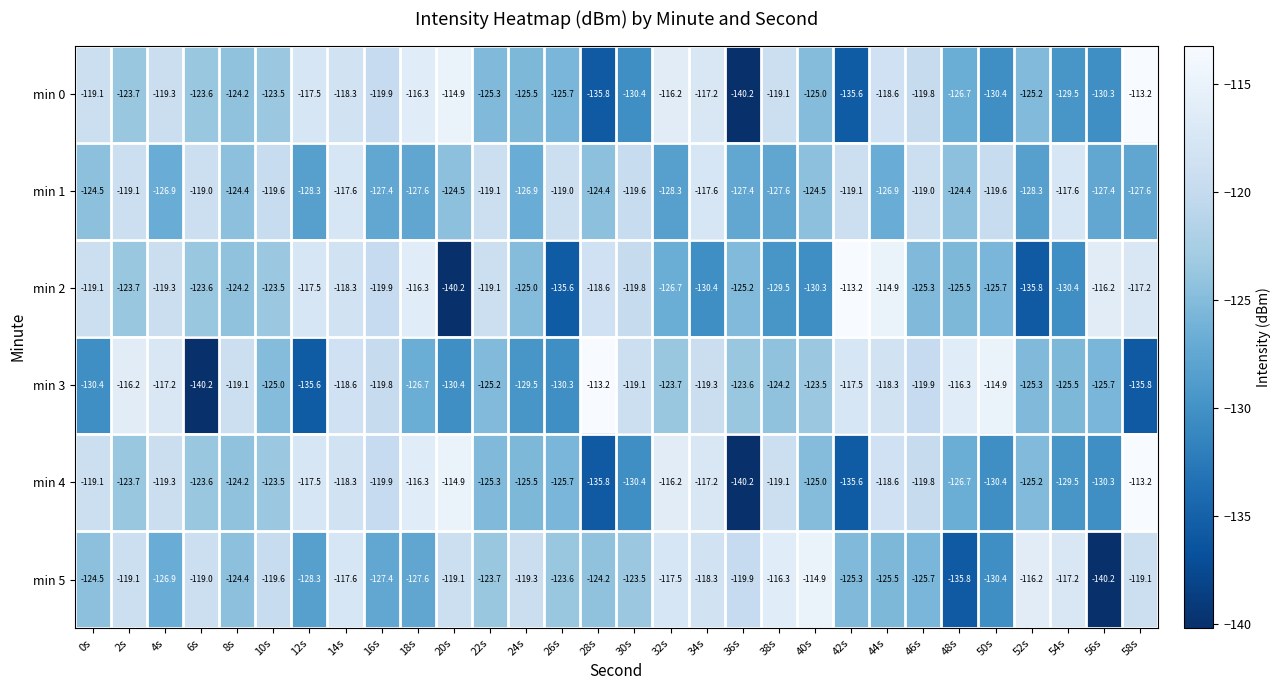

What is the approximate value of min 1 at 10s?

-119.6